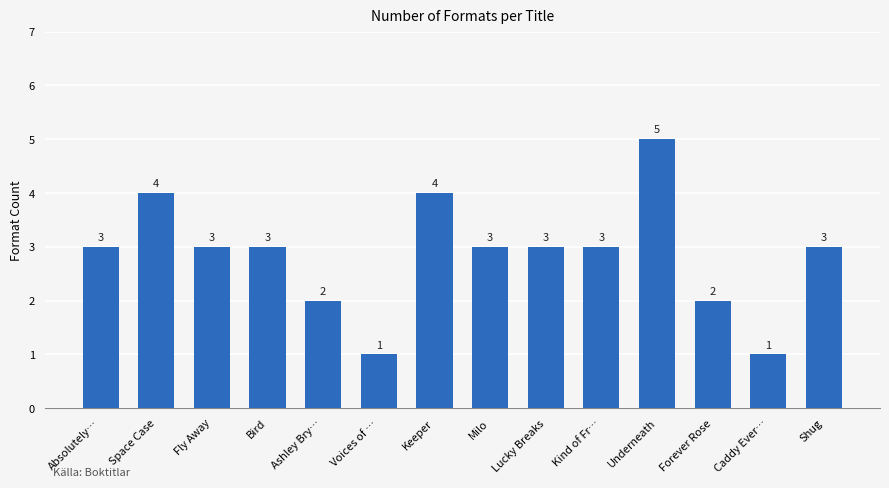

How many values are between 2 and 3?

9